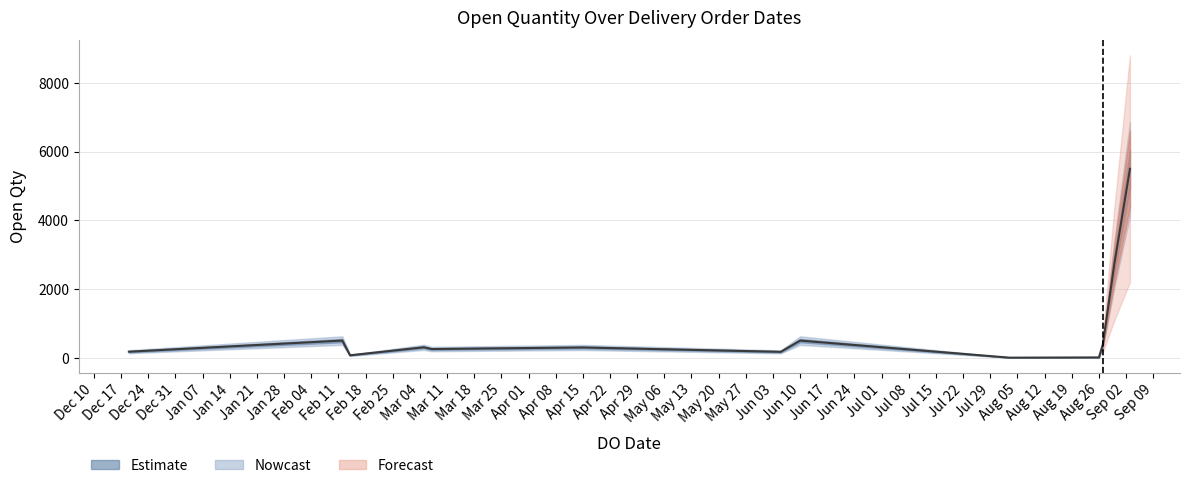

Which category has the highest value across all series?

03/09/2019